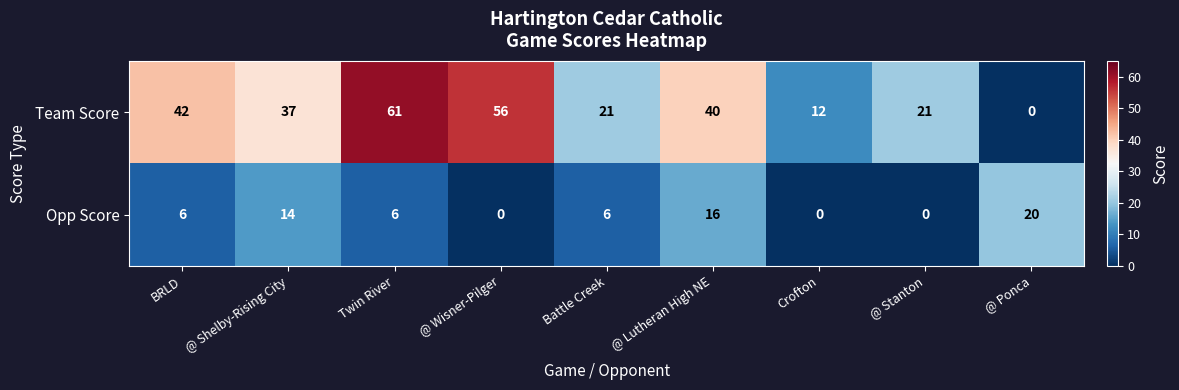

Which series has the largest total across all categories?

Team Score